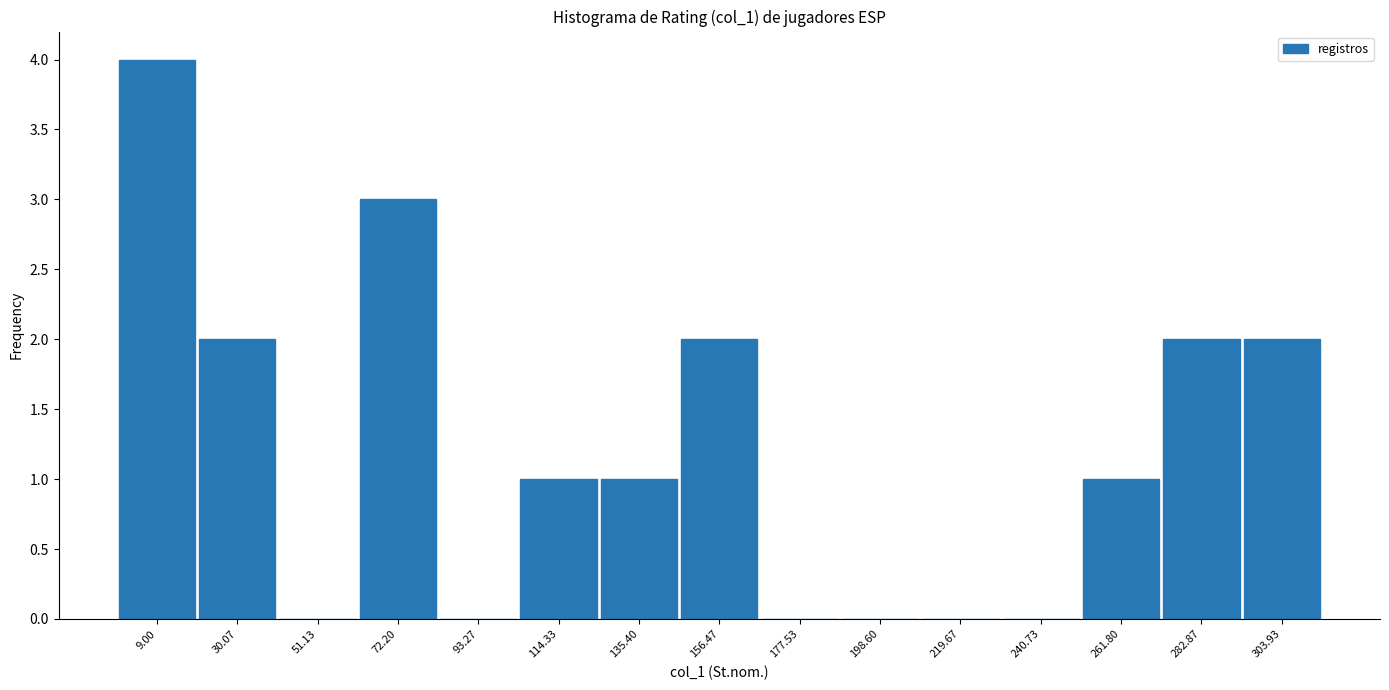

Reading left to right, what are all the values shown in this chart?

9.00=4	30.07=2	51.13=0	72.20=3	93.27=0	114.33=1	135.40=1	156.47=2	177.53=0	198.60=0	219.67=0	240.73=0	261.80=1	282.87=2	303.93=2